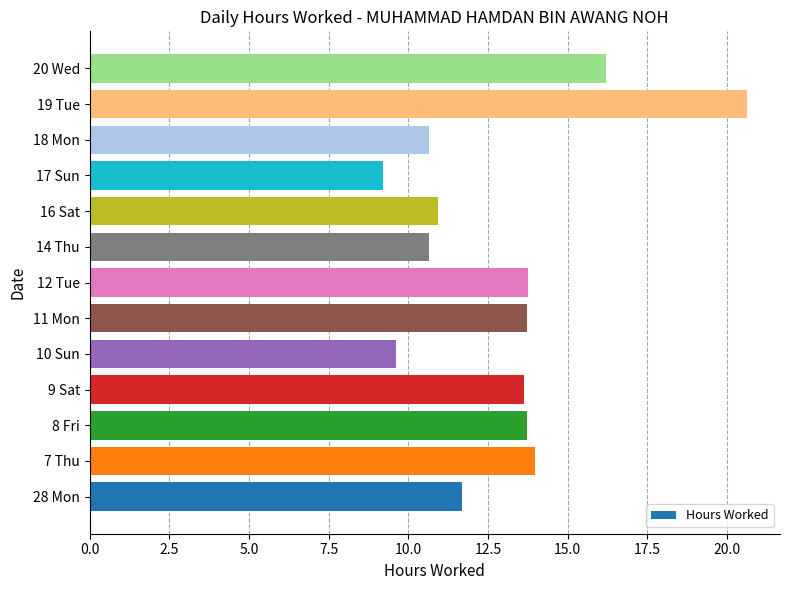

What is the difference between the maximum and second lowest values?

11.0